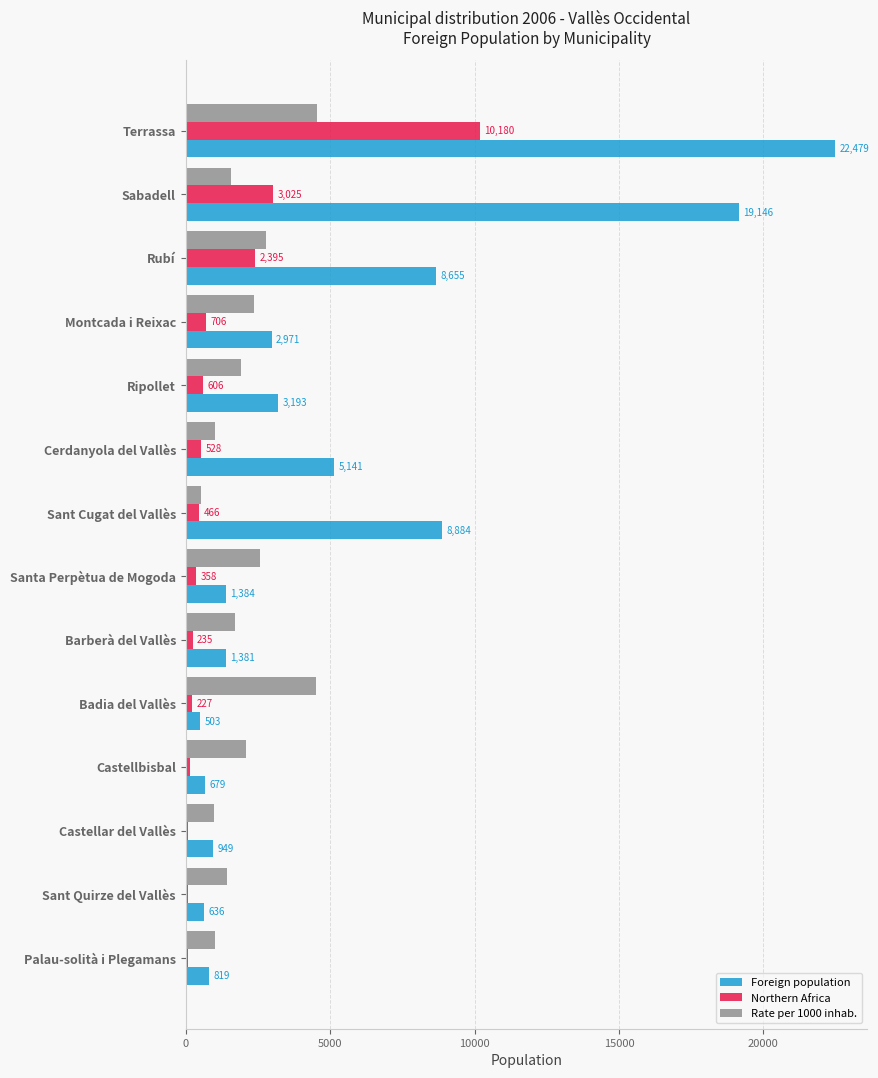

What is the sum of all Foreign population values?

76820